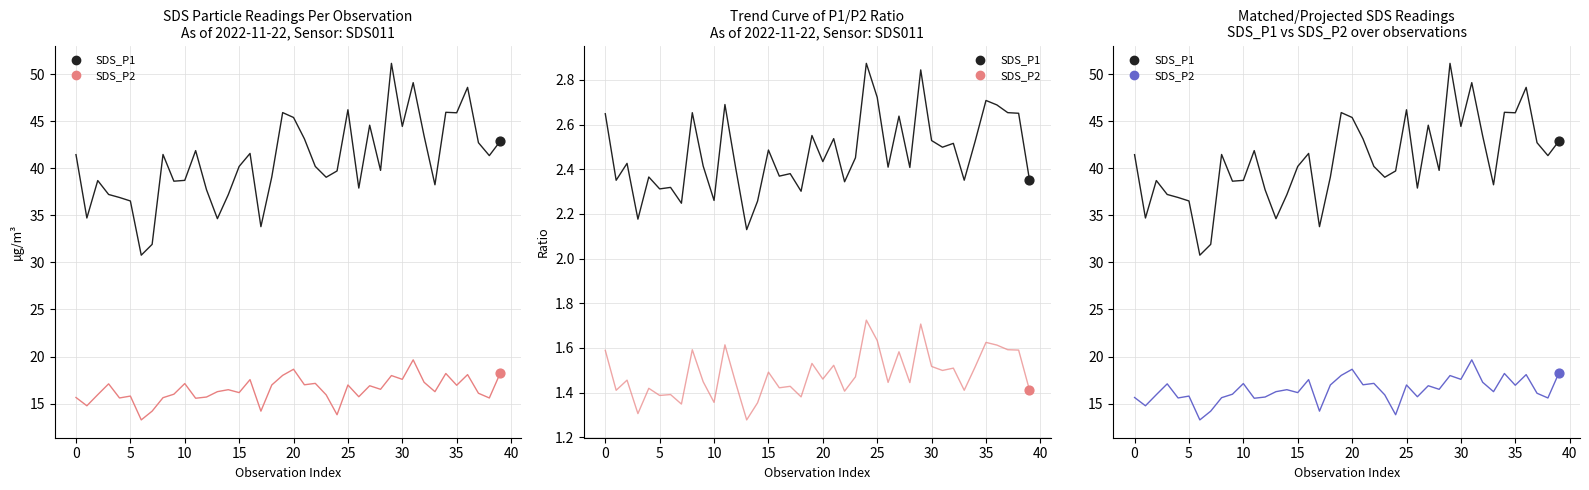

What are all the series names shown in the legend?

SDS_P1, SDS_P2